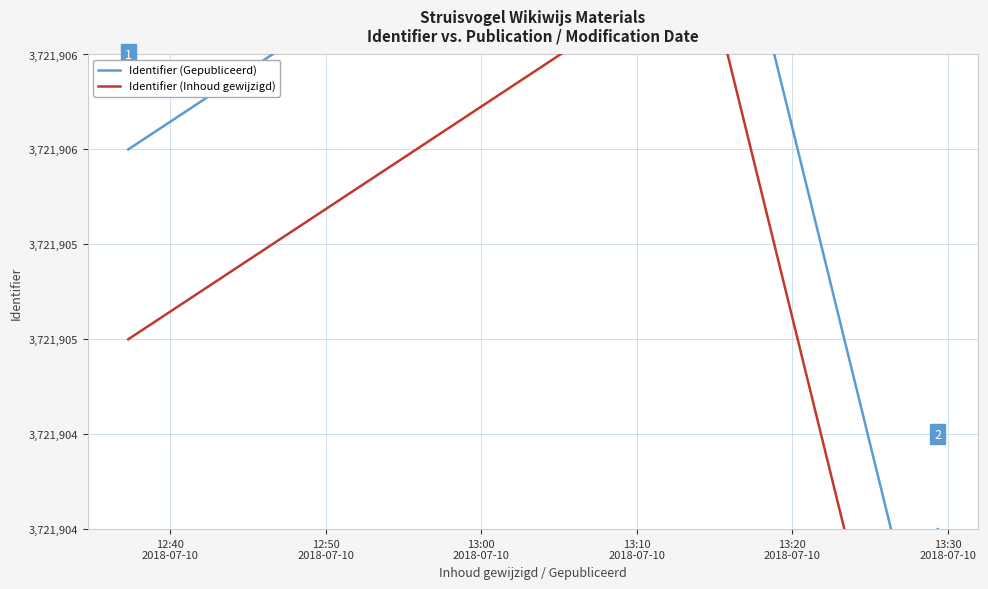

In Identifier (Gepubliceerd), how many points are lower than both neighbors (excluding endpoints)?

1